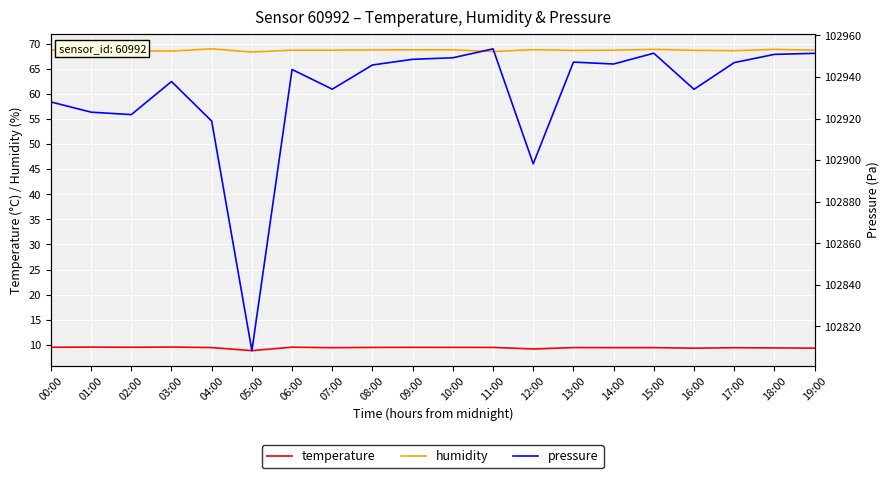

Where is the first local minimum for temperature?

02:00